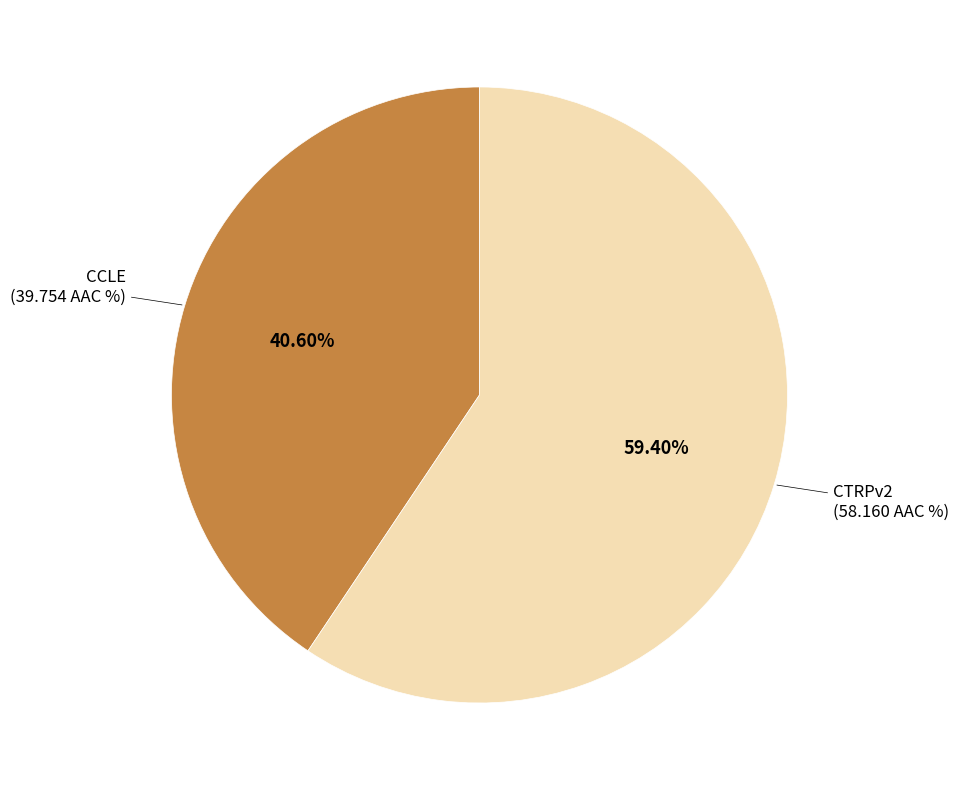

What percentage is the CTRPv2 slice, to the nearest percent?

59%